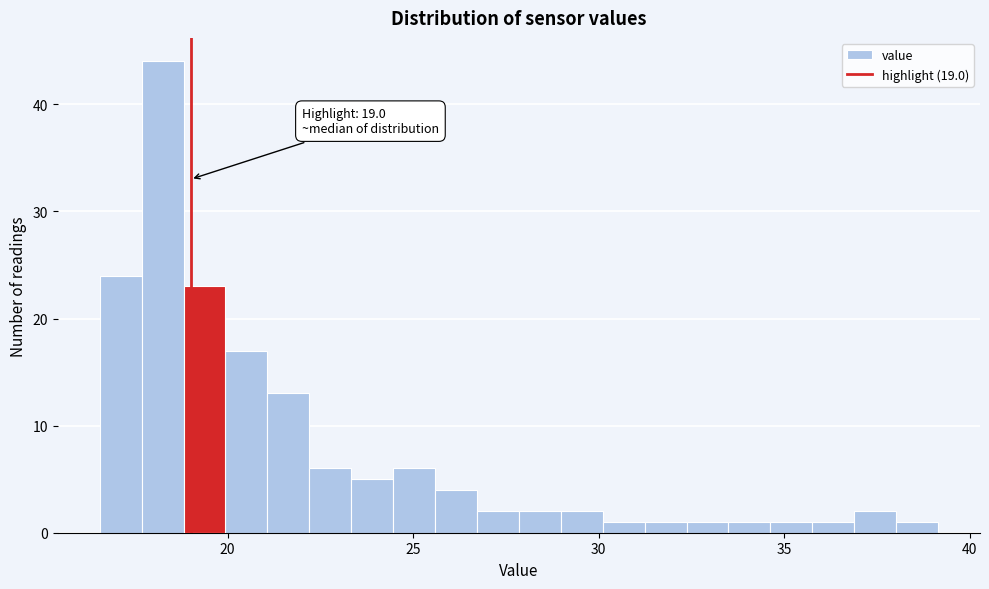

Read against the x-axis, roughly where is the centre of the tallest bar?

18.0